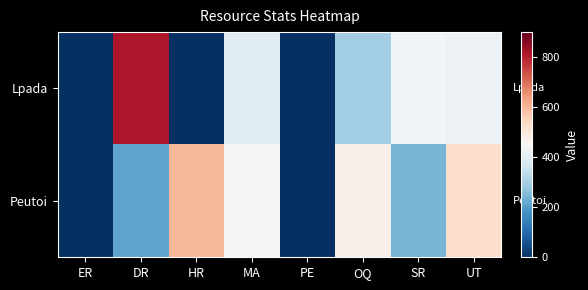

What is the maximum value shown in the chart?

815